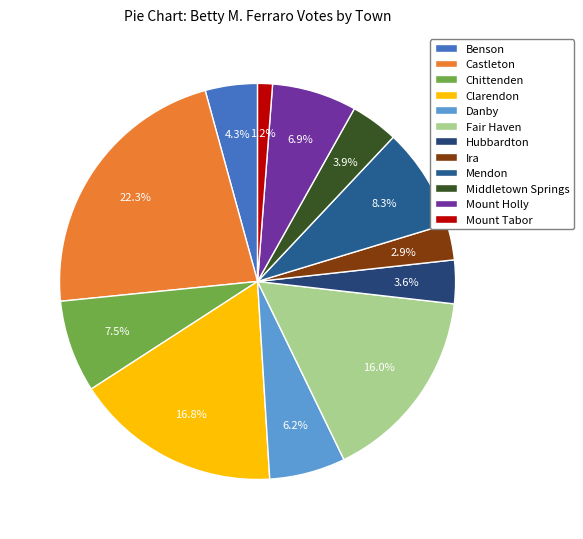

Does Chittenden represent more than half of the total?

No